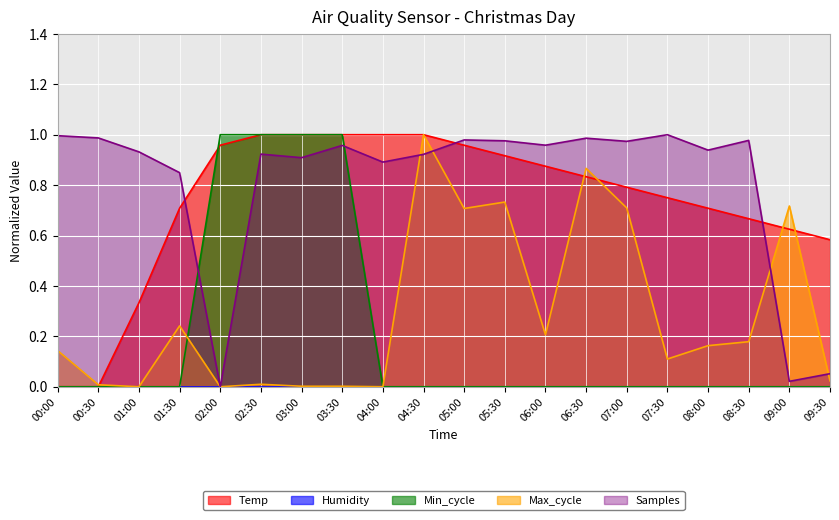

How many distinct data groups are displayed?

5